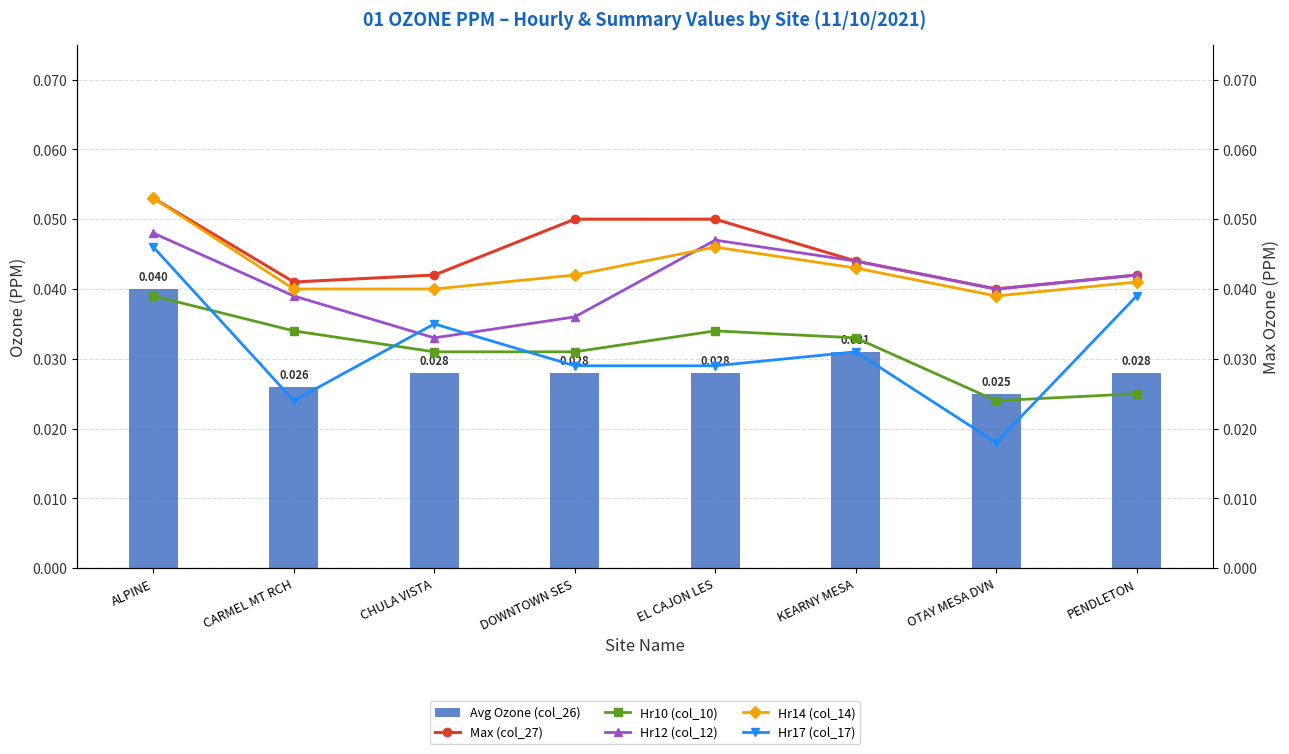

Which series has the largest range (max minus min)?

Hr17 (col_17)